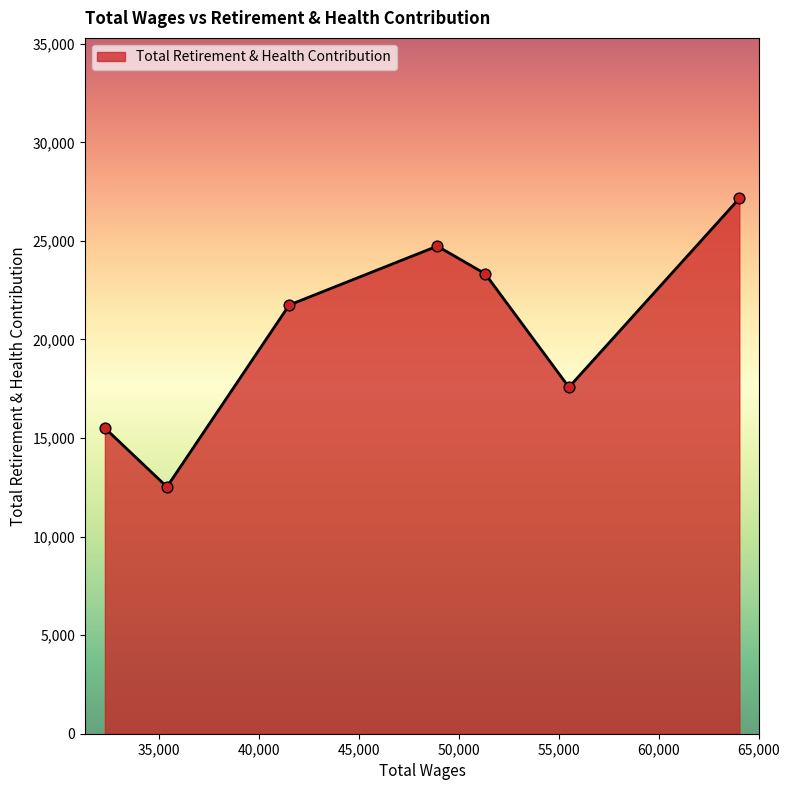

What is the average value?

20368